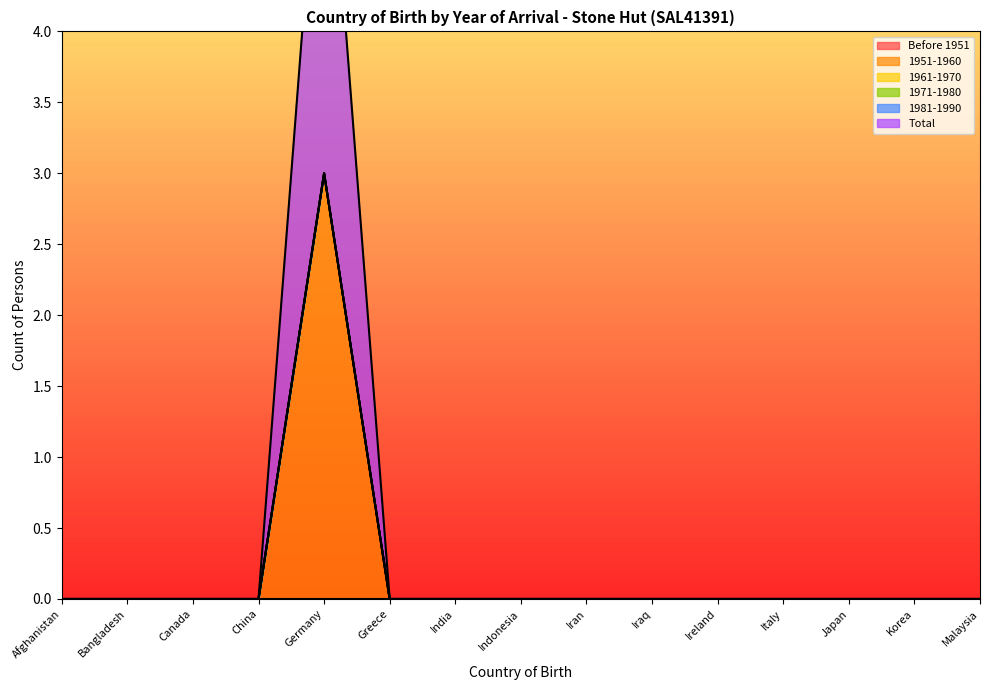

What is the label of the 12th point from the left?

Italy